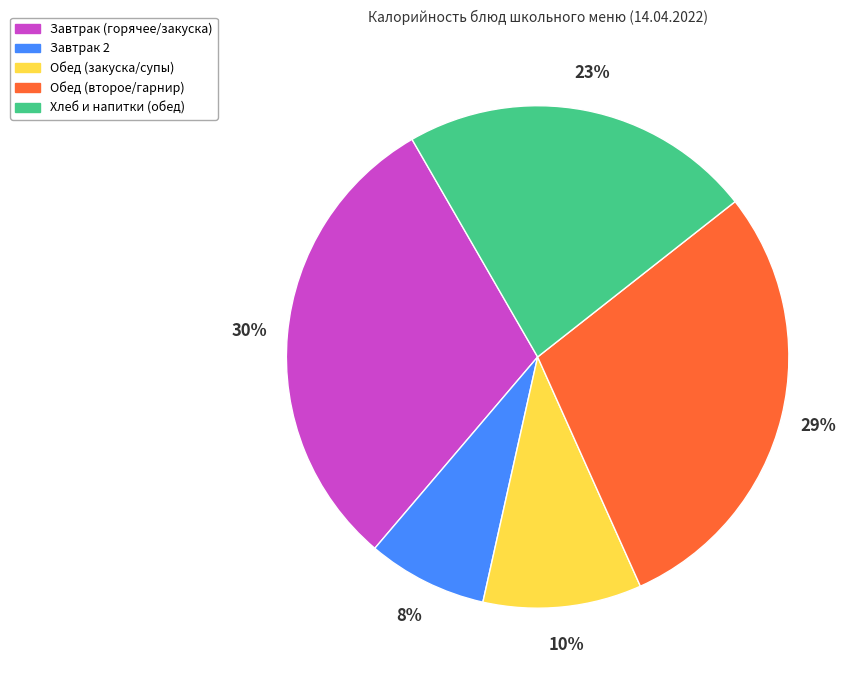

To the nearest percent, what is the average slice percentage?

20%